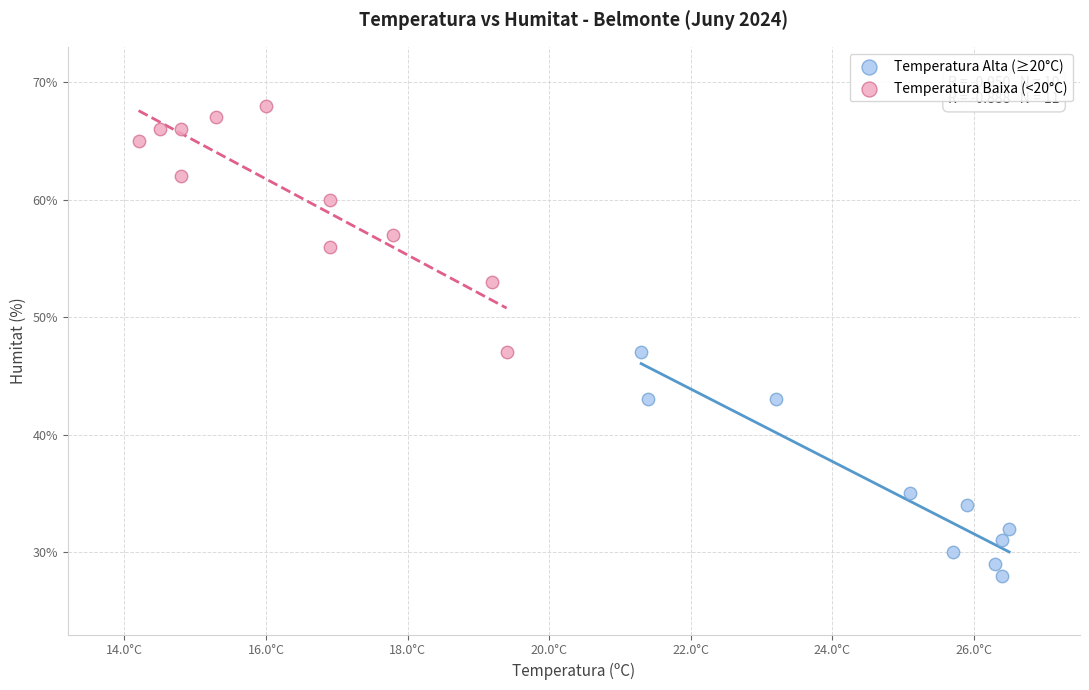

Which series reaches the minimum Y coordinate?

Temperatura Alta (≥20°C)